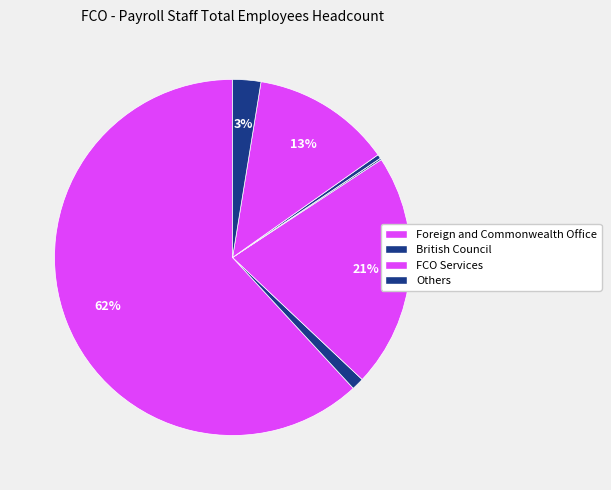

Count the number of slices in the pie.

8